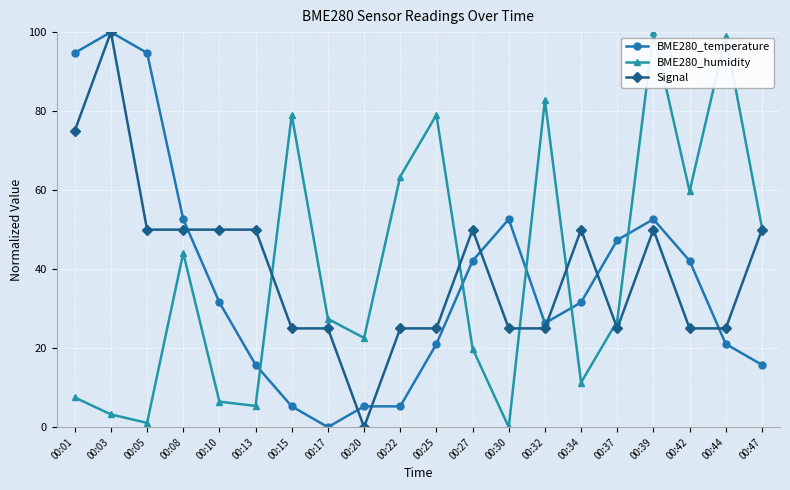

True or false: Signal has a value of 50.0 at 00:39.

True